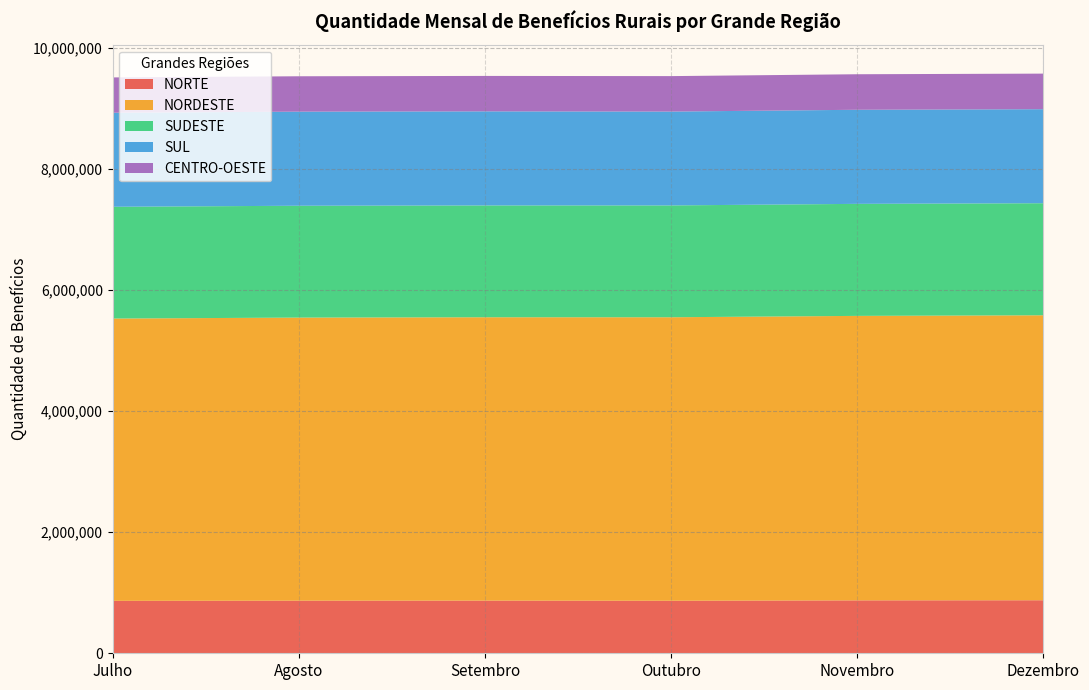

Reading right to left, what are all the values shown in this chart?

NORTE: 876249	874359	868137	870562	869579	866673
NORDESTE: 4709617	4701396	4685031	4682579	4677995	4665230
SUDESTE: 1851870	1851380	1848139	1848000	1848386	1846791
SUL: 1553962	1554952	1551094	1554870	1555143	1554511
CENTRO-OESTE: 587832	587105	585924	585409	584613	583527